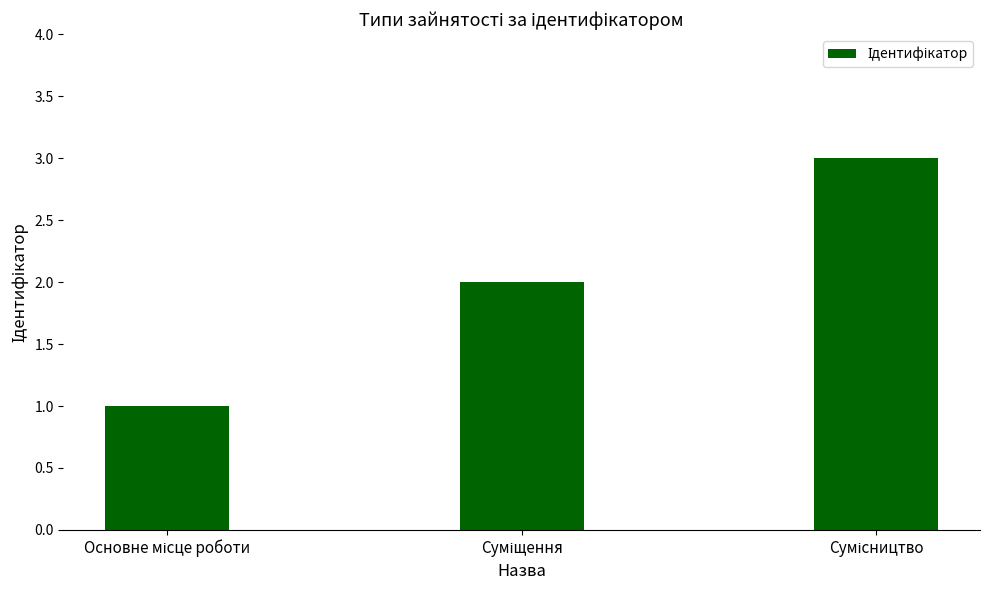

What is the maximum value shown in the chart?

3